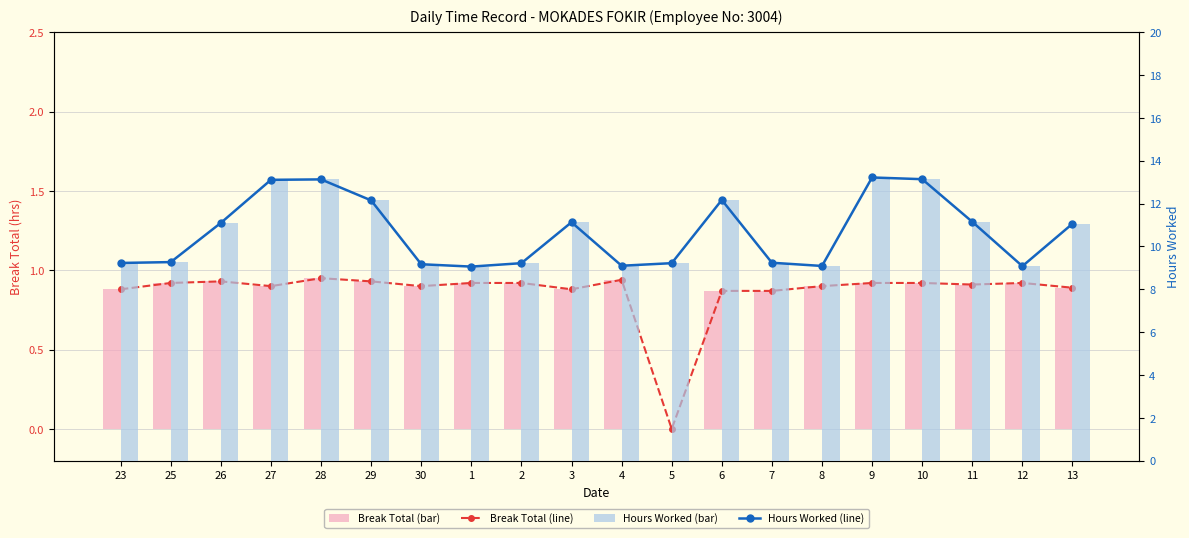

Reading left to right, what are all the values shown in this chart?

Break Total (line): 0.9	0.9	0.9	0.9	0.9	0.9	0.9	0.9	0.9	0.9	0.9	0.0	0.9	0.9	0.9	0.9	0.9	0.9	0.9	0.9
Break Total: 0.9	0.9	0.9	0.9	0.9	0.9	0.9	0.9	0.9	0.9	0.9	0.0	0.9	0.9	0.9	0.9	0.9	0.9	0.9	0.9
Hours Worked (line): 9.2	9.3	11.1	13.1	13.1	12.2	9.2	9.1	9.2	11.1	9.1	9.2	12.2	9.2	9.1	13.2	13.1	11.2	9.1	11.1
Hours Worked: 9.2	9.3	11.1	13.1	13.1	12.2	9.2	9.1	9.2	11.1	9.1	9.2	12.2	9.2	9.1	13.2	13.1	11.2	9.1	11.1